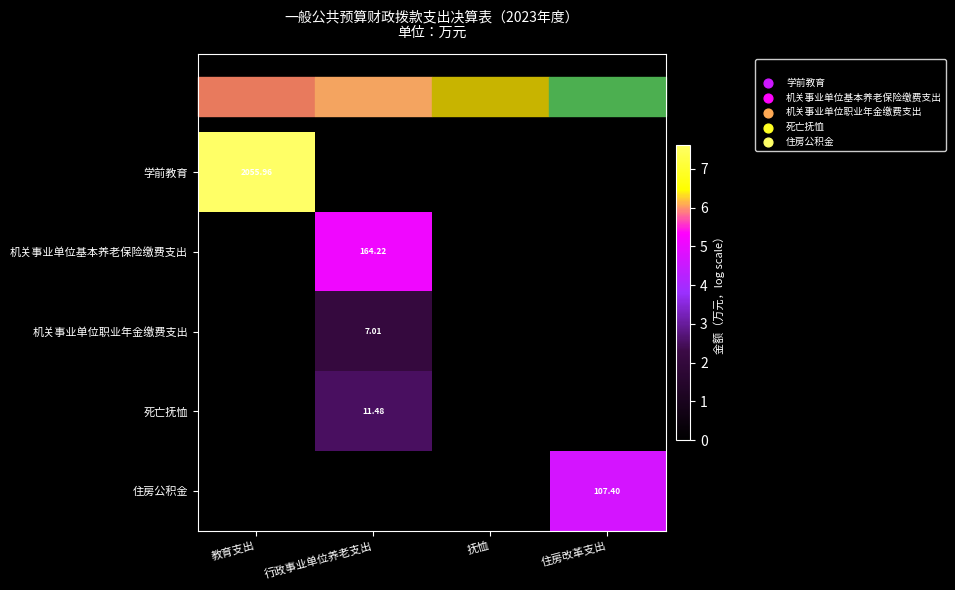

Which series has the widest spread of values?

学前教育